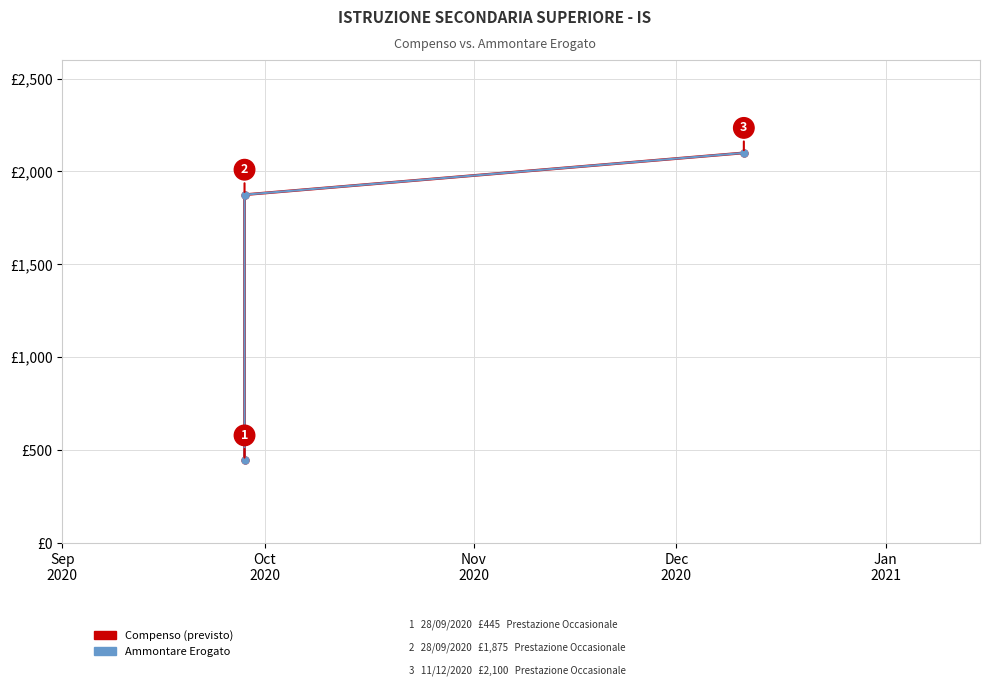

The value of Compenso at Oct
2020 is 1875. True or false?

True